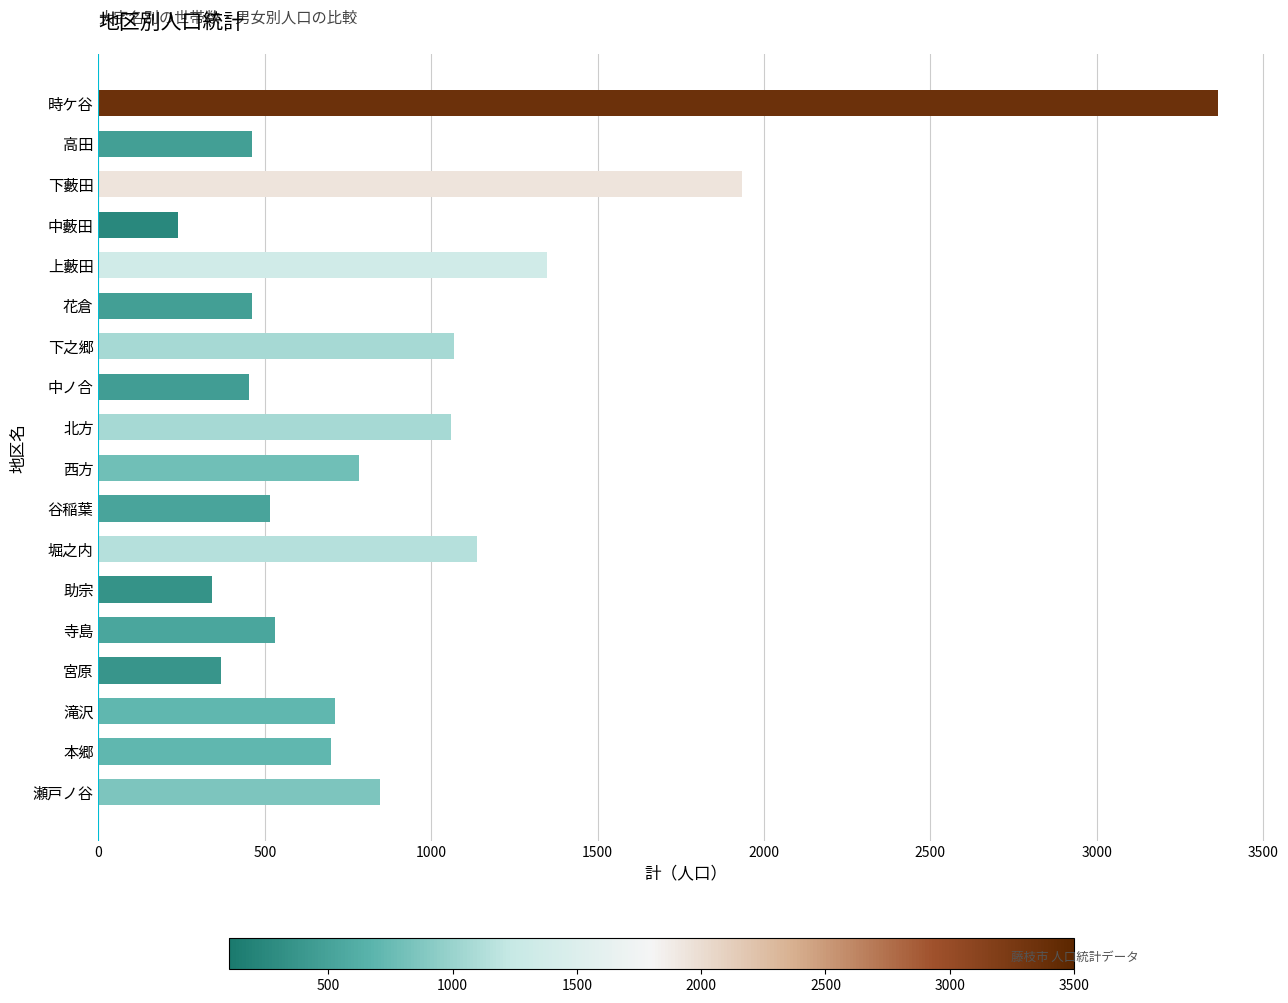

Where is the data nearest to the value 1802?

下藪田